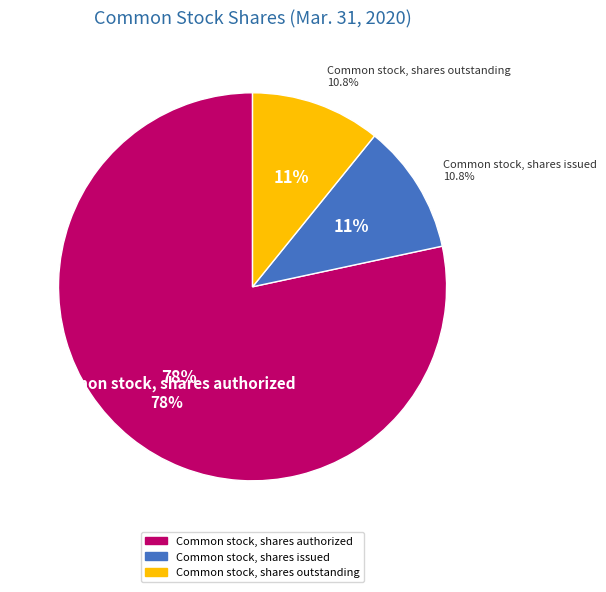

How many segments does this pie chart have?

3